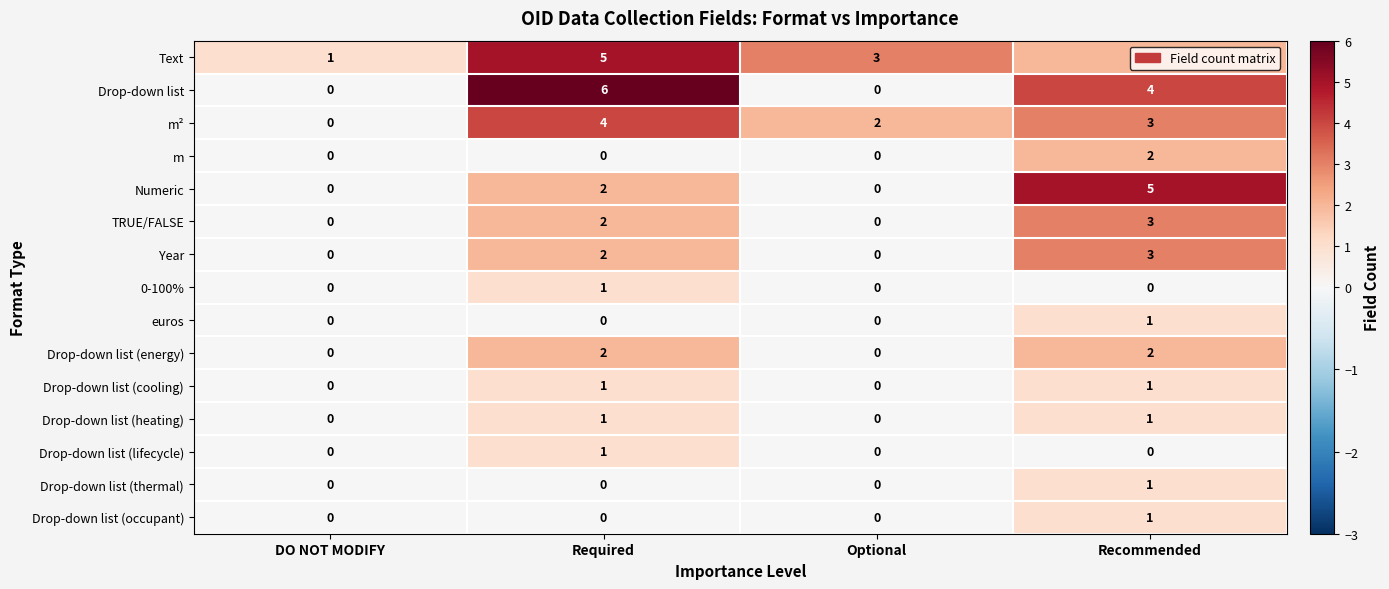

Which series has the largest range (max minus min)?

Drop-down list